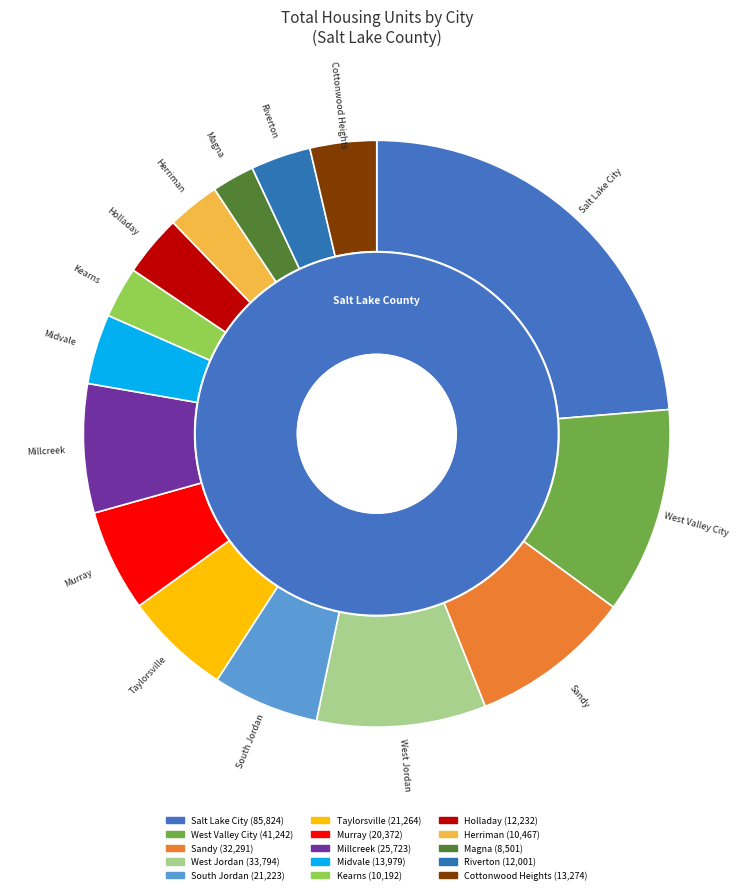

Which slice is the smallest?

Magna